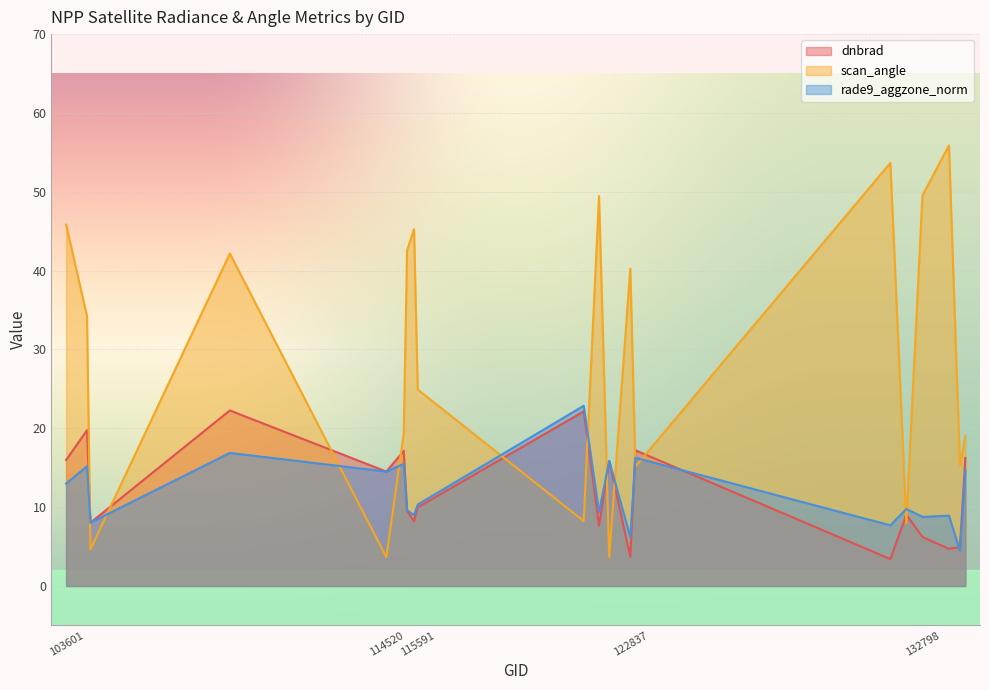

At which category does scan_angle reach its first local valley?

104431